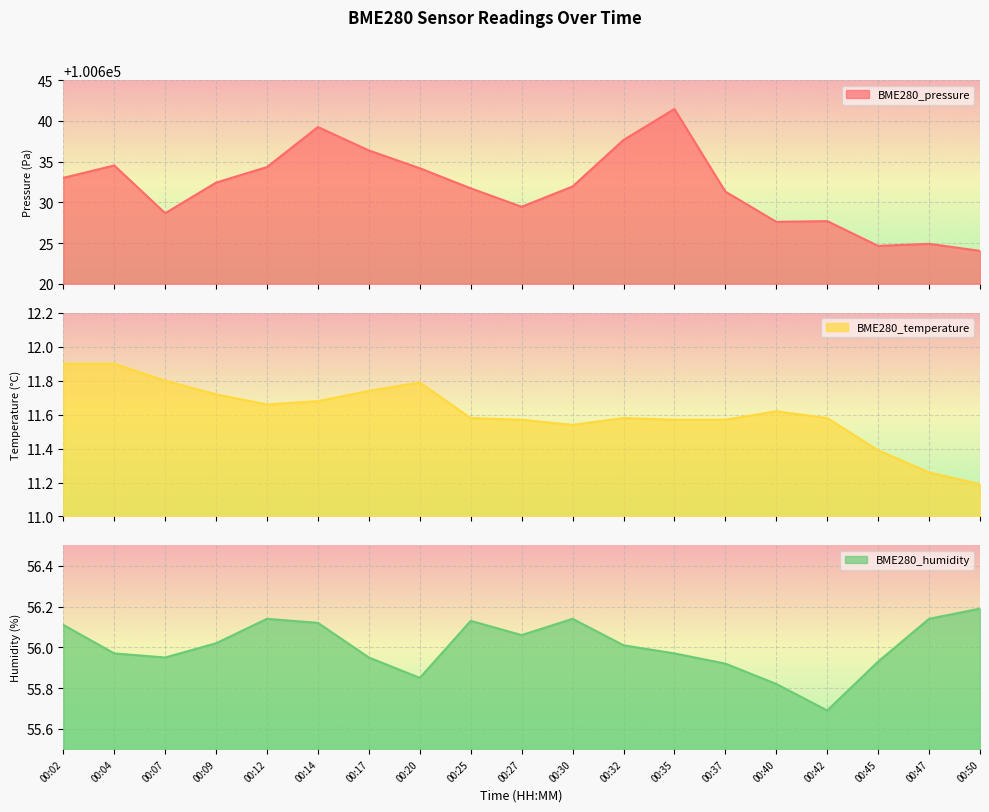

What is the total value across all series at 00:14?

100707.1